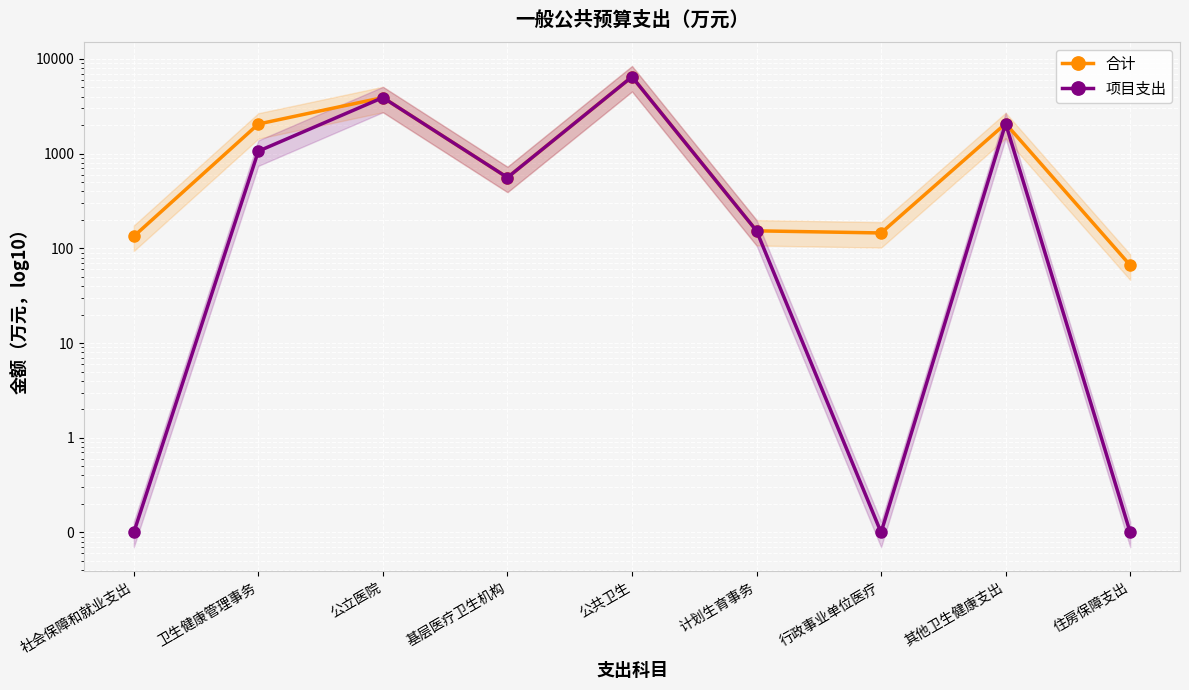

What position from the left is 计划生育事务?

6